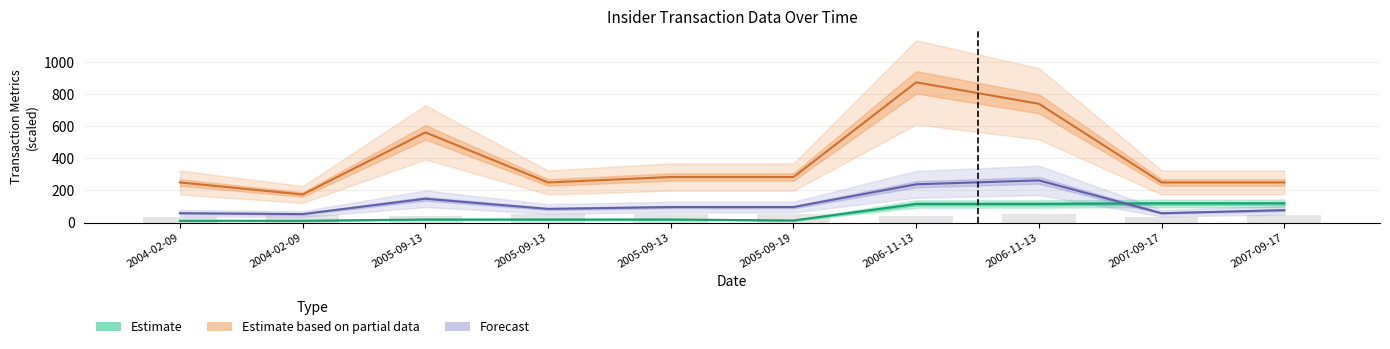

Is the value of Forecast at 2007-09-17 greater than the value of Estimate based on partial data at 2007-09-17?

No